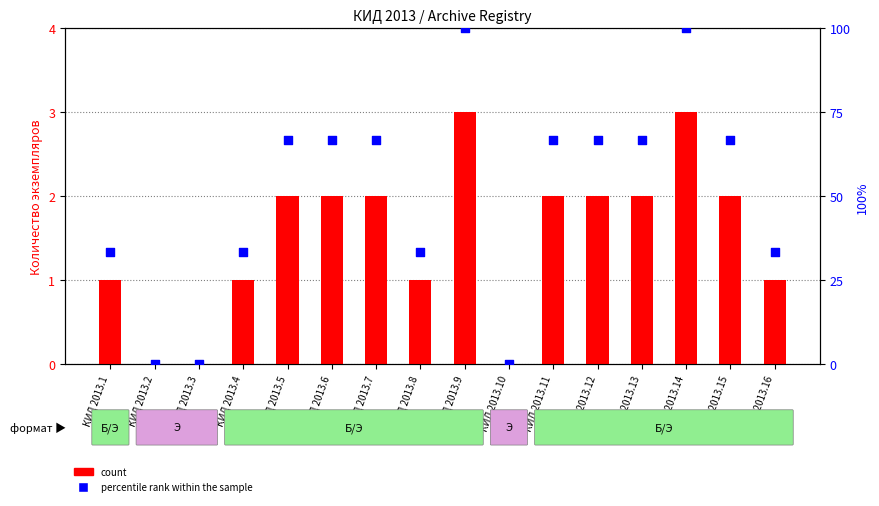

Which series contains the highest Y value?

percentile rank within the sample